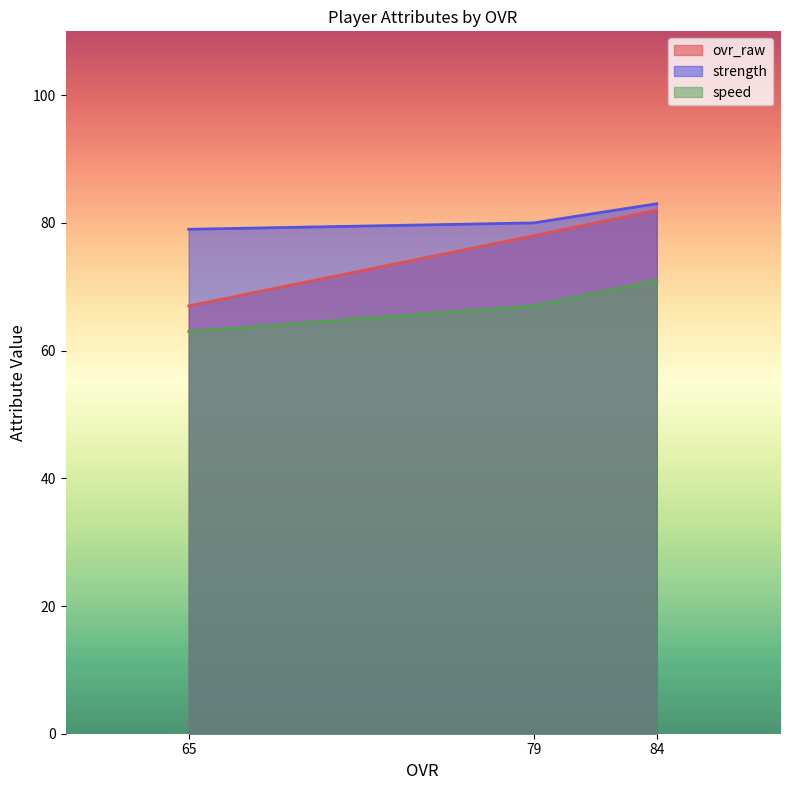

At how many categories does at least one series exceed 64?

3